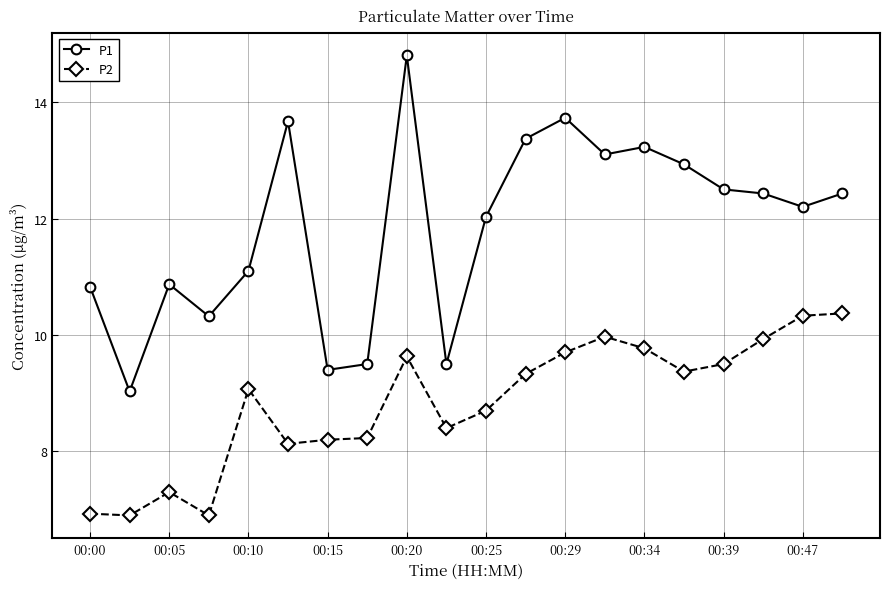

How many values in the P2 series exceed 9?

11